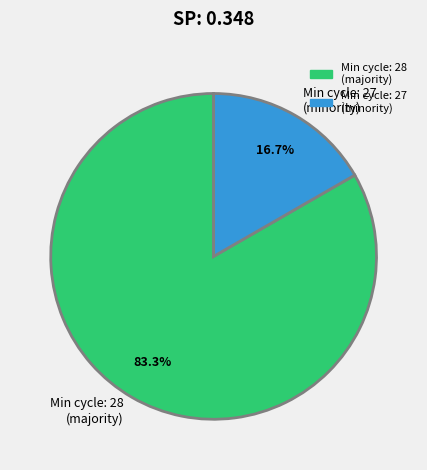

Approximately how many times larger is the value at Min cycle: 28 (majority) compared to Min cycle: 27 (minority)?

5.0